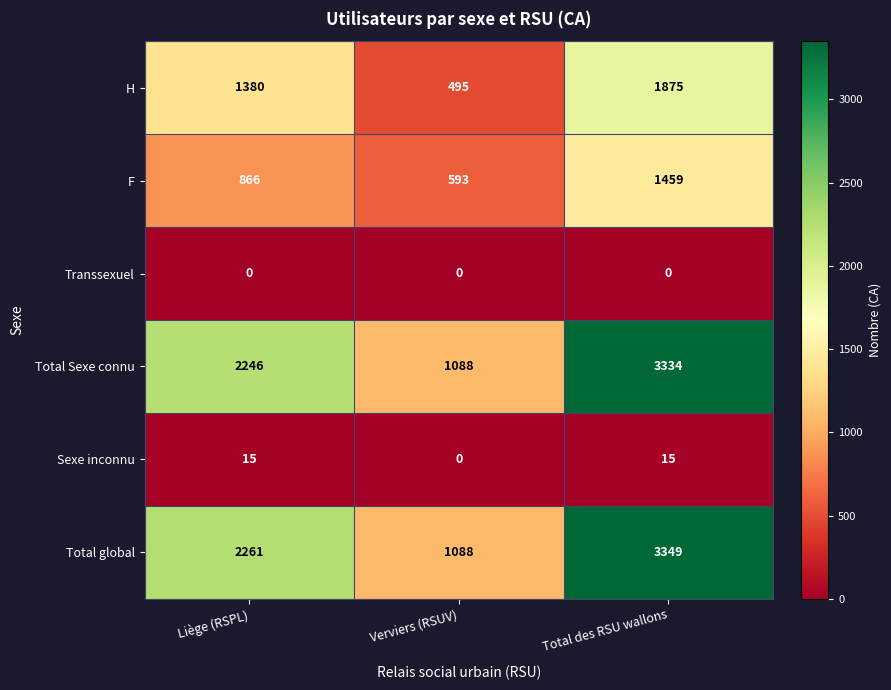

What is the sum of the Sexe inconnu values at Total des RSU wallons and Liège (RSPL)?

30